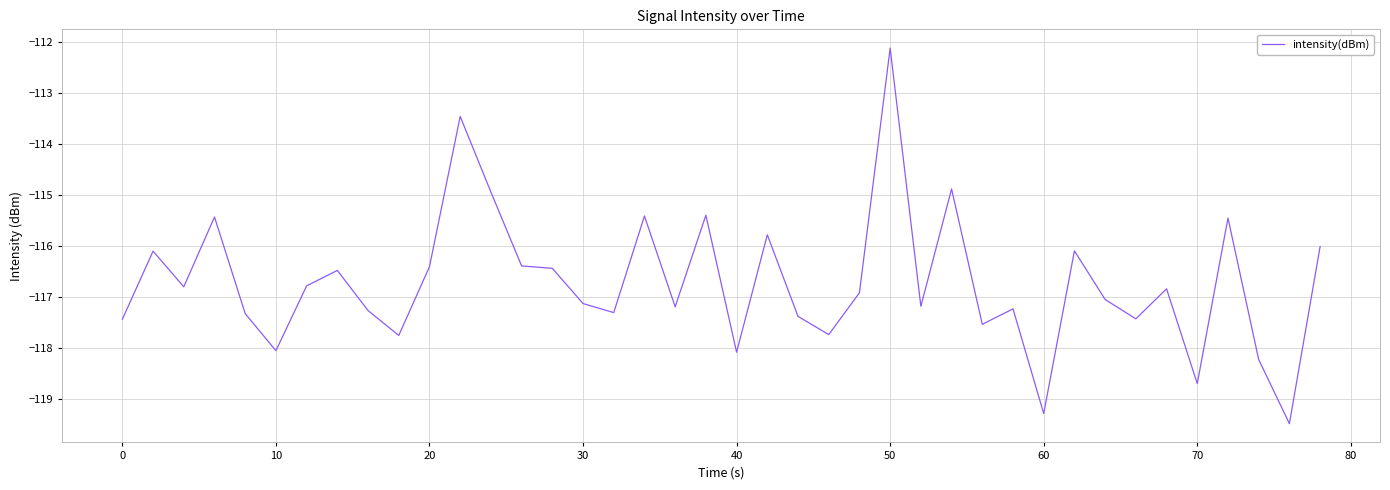

What is the smallest value displayed?

-119.5